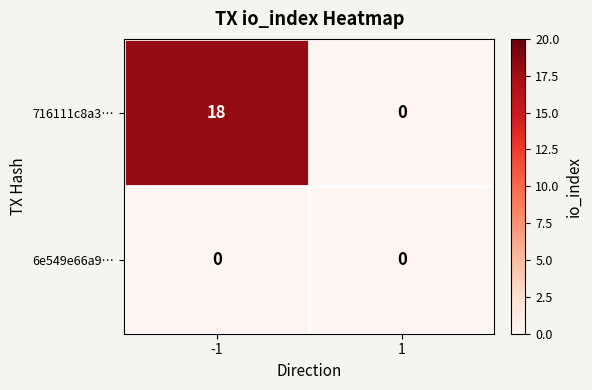

Is the value of 716111c8a3… at -1 greater than the value of 6e549e66a9… at -1?

Yes